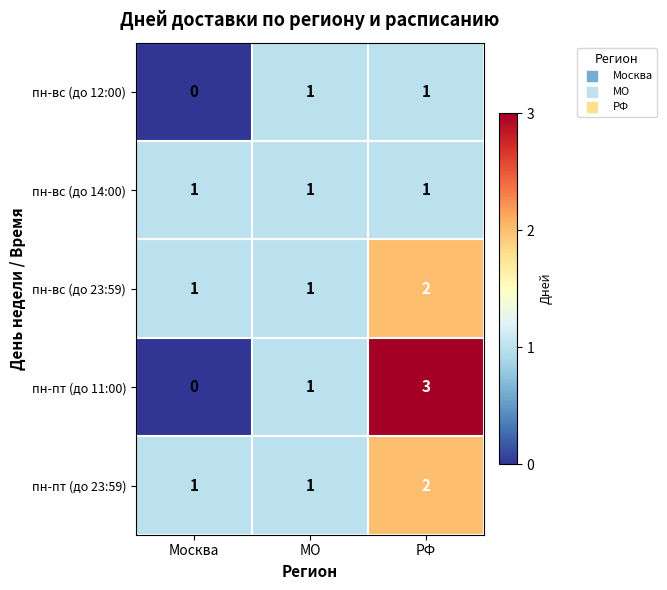

What is the sum of the пн-вс (до 23:59) values at Москва and РФ?

3